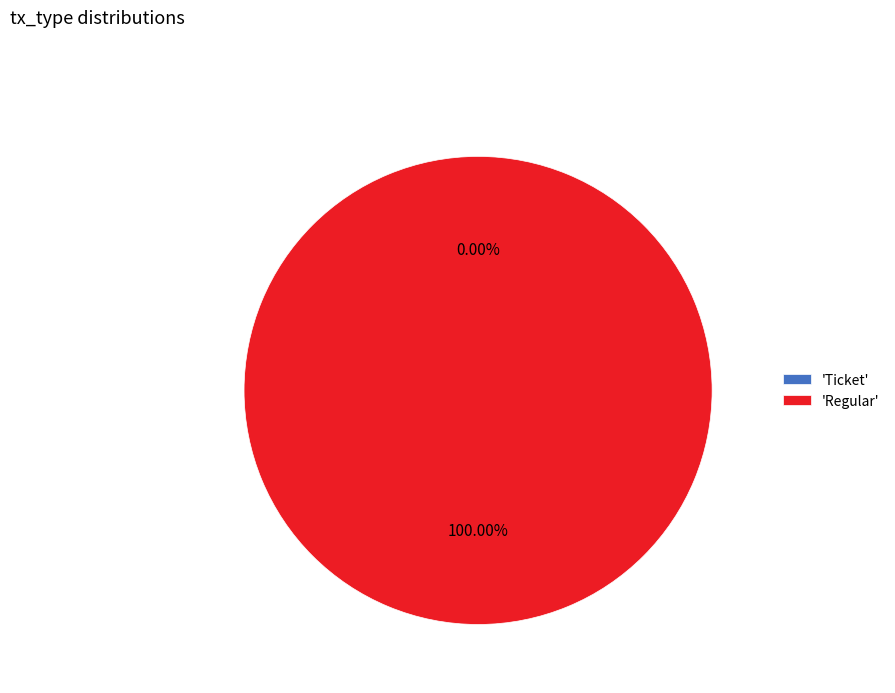

Combined, do Regular and Ticket account for over 50%?

Yes